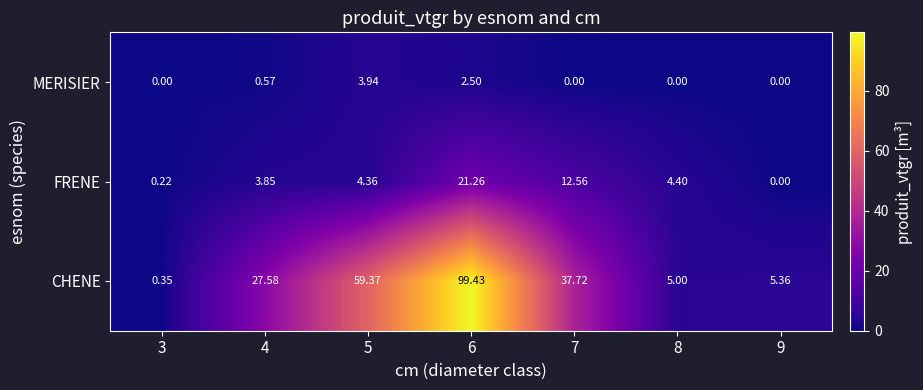

Which series has the largest total across all categories?

CHENE